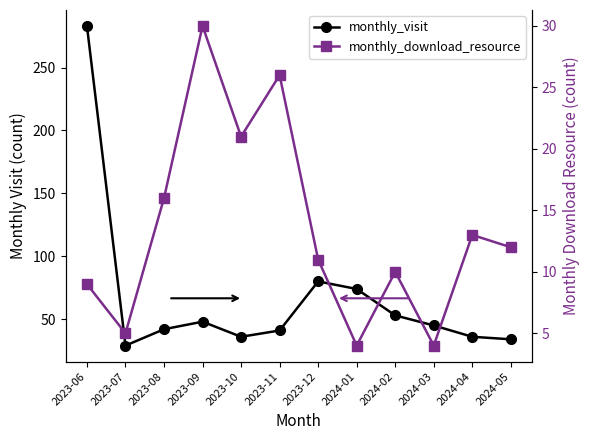

How many series are shown in this chart?

2